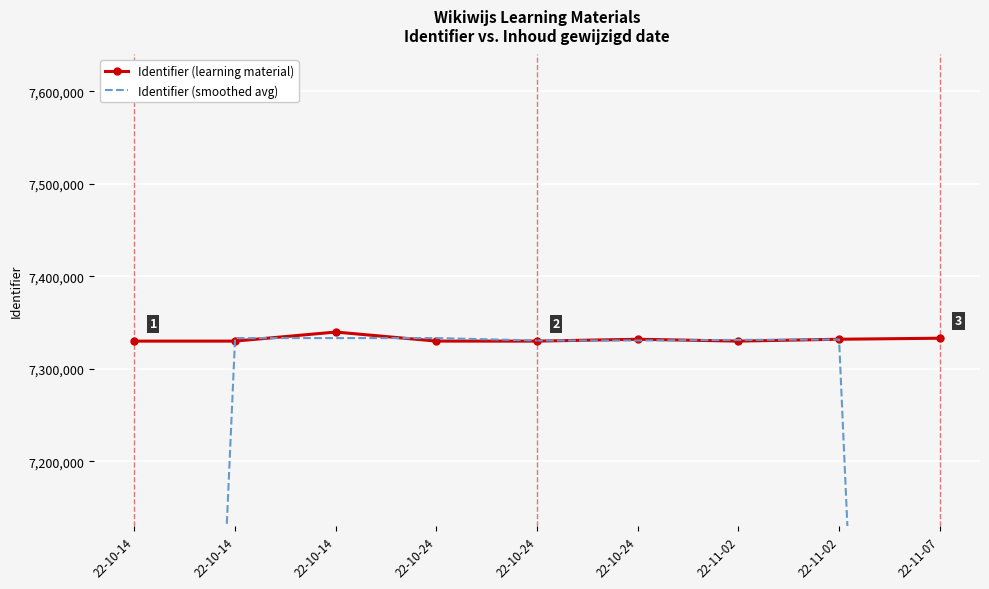

Which series has the largest total across all categories?

Identifier (learning material)